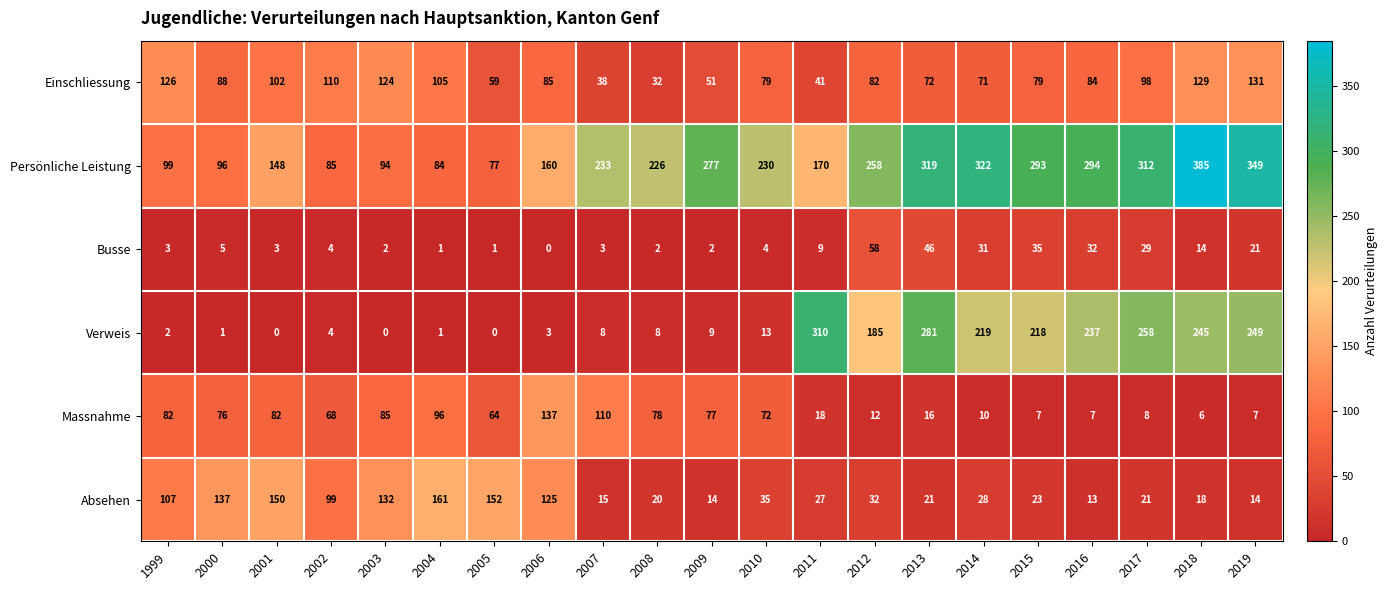

How many series are shown in this chart?

6